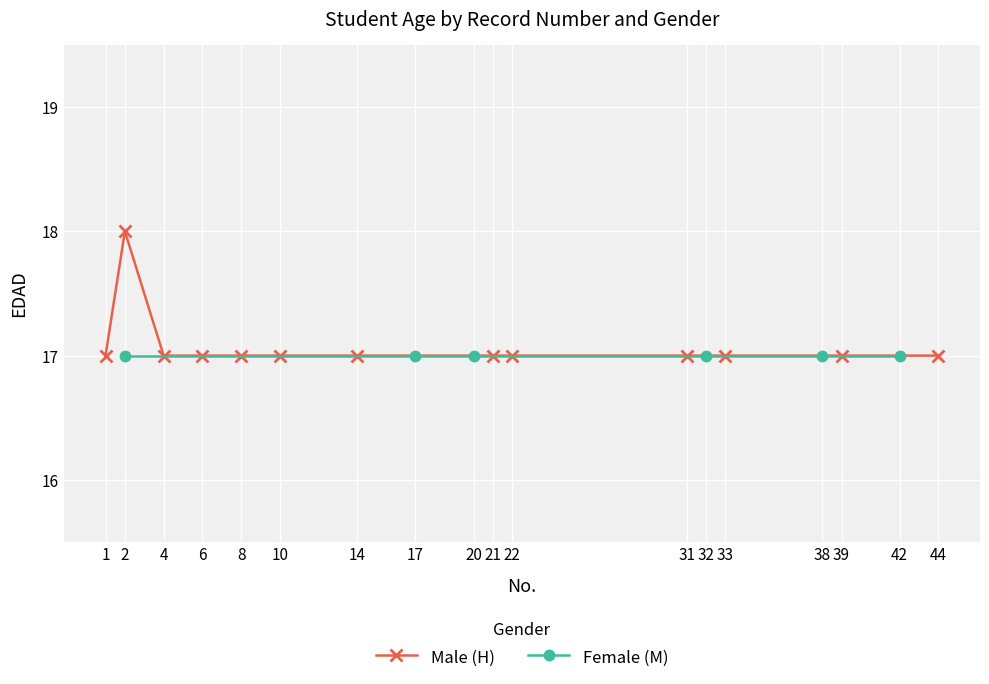

True or false: there are more than 0 points higher than both neighbors.

True